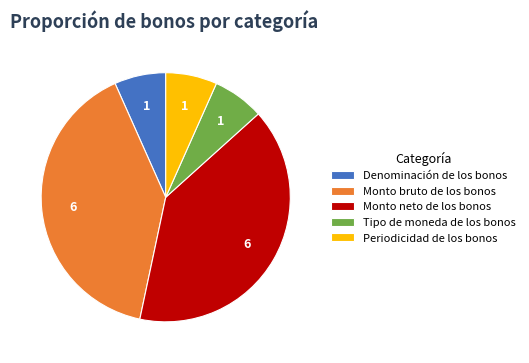

How many slices are in this pie chart?

5